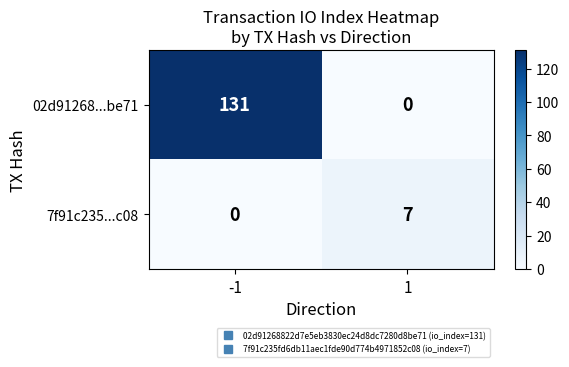

What is the difference between the 02d91268...be71 values at 1 and -1?

131